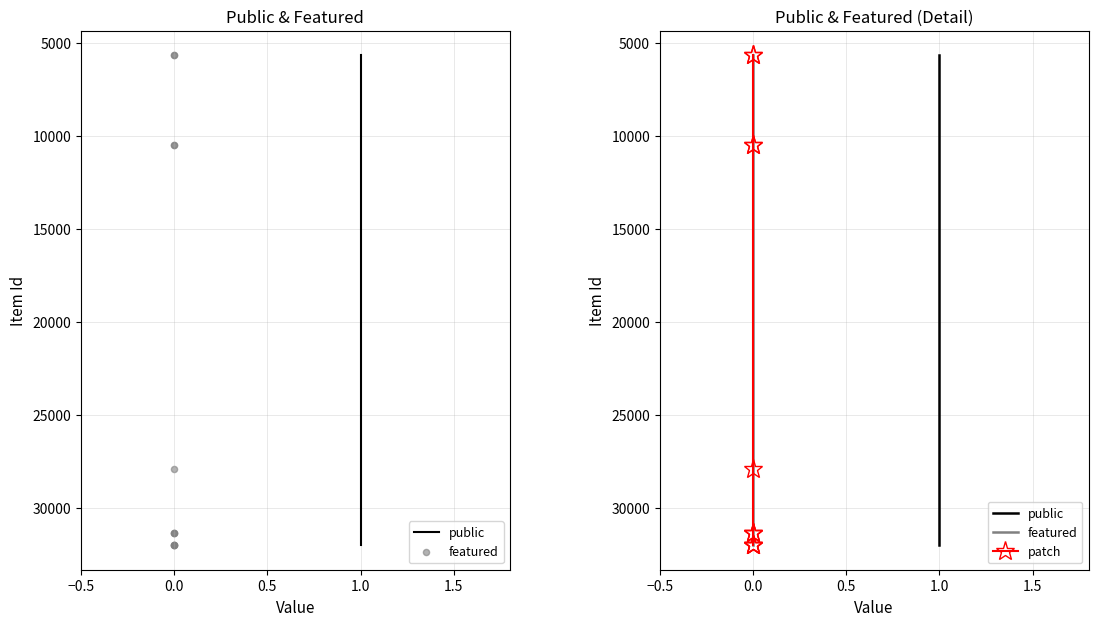

Which series has the largest total across all categories?

public